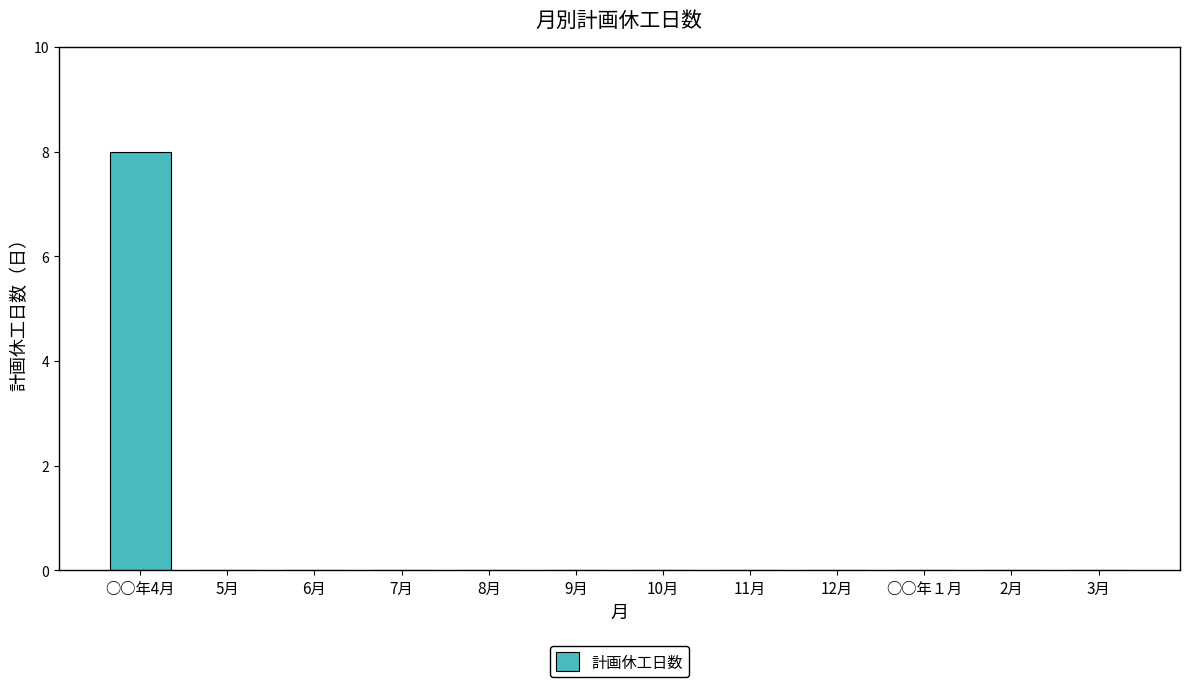

What is the sum of all values?

8